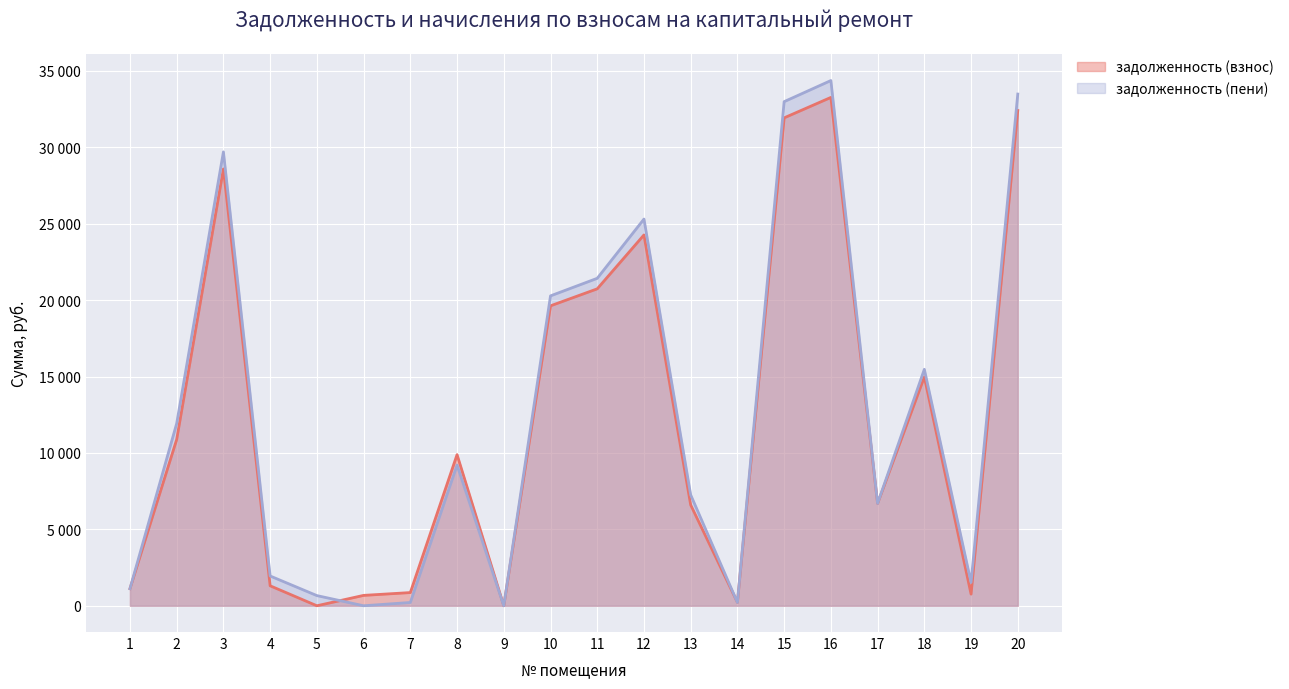

Reading left to right, transcribe all the data shown in this chart.

задолженность (взнос): 1118.9	10884.5	28587.9	1307.6	0.0	679.4	863.7	9889.9	0.0	19628.8	20741.2	24268.2	6596.5	222.2	31930.1	33267.1	6697.1	14975.5	761.9	32411.2
задолженность (пени): 1115.8	11930.6	29703.2	1948.7	666.0	0.0	214.9	9206.9	0.0	20280.5	21429.9	25307.2	7255.4	214.2	32990.3	34371.8	6698.1	15472.8	1523.8	33487.5